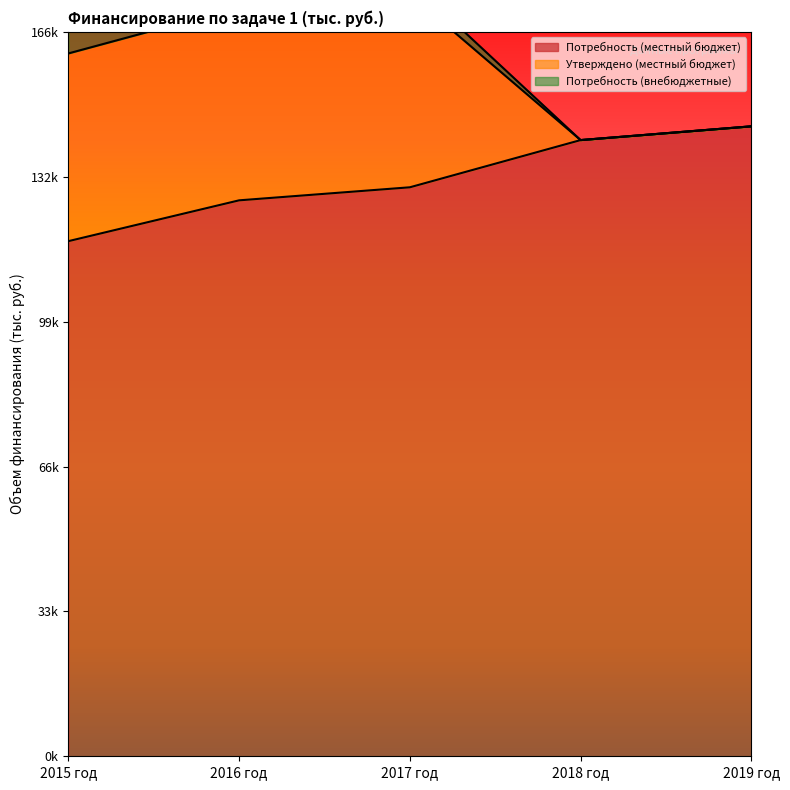

True or false: Потребность (местный бюджет) has a value of 118075.0 at 2015 год.

True